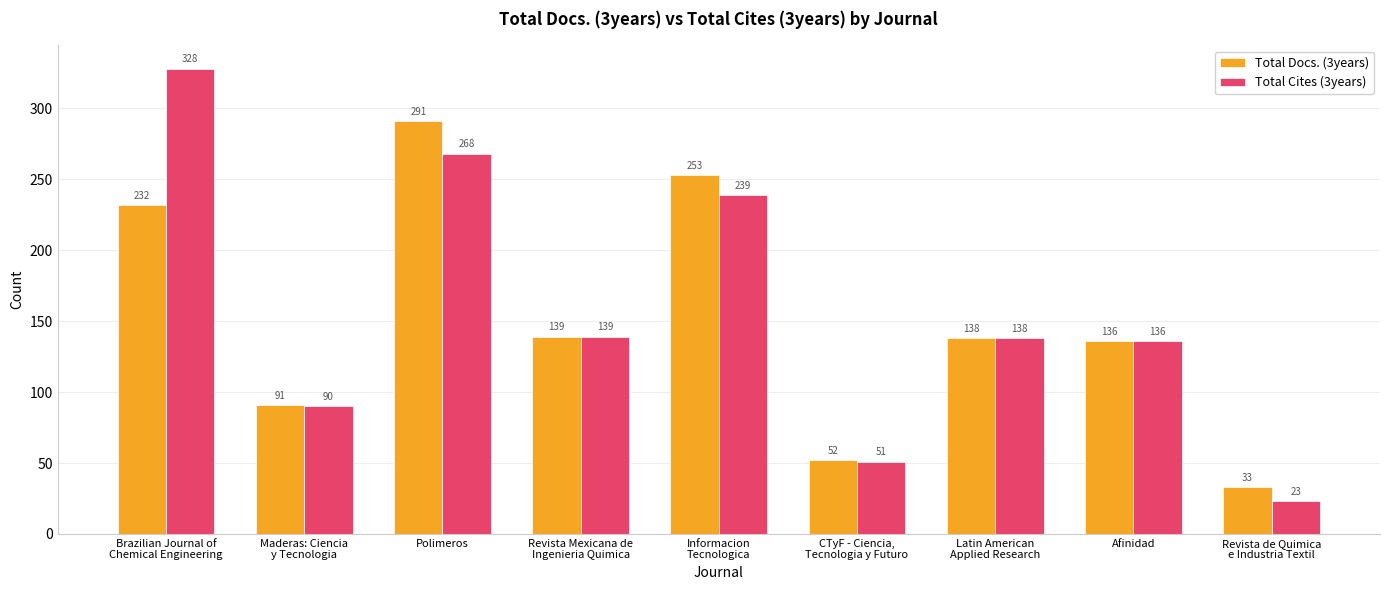

What is the sum of the Total Docs. (3years) values at Brazilian Journal of
Chemical Engineering and Revista Mexicana de
Ingenieria Quimica?

371